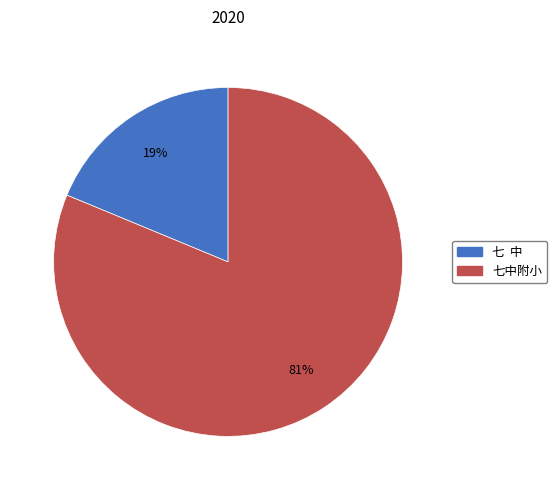

Which category has the biggest portion of the pie?

七中附小